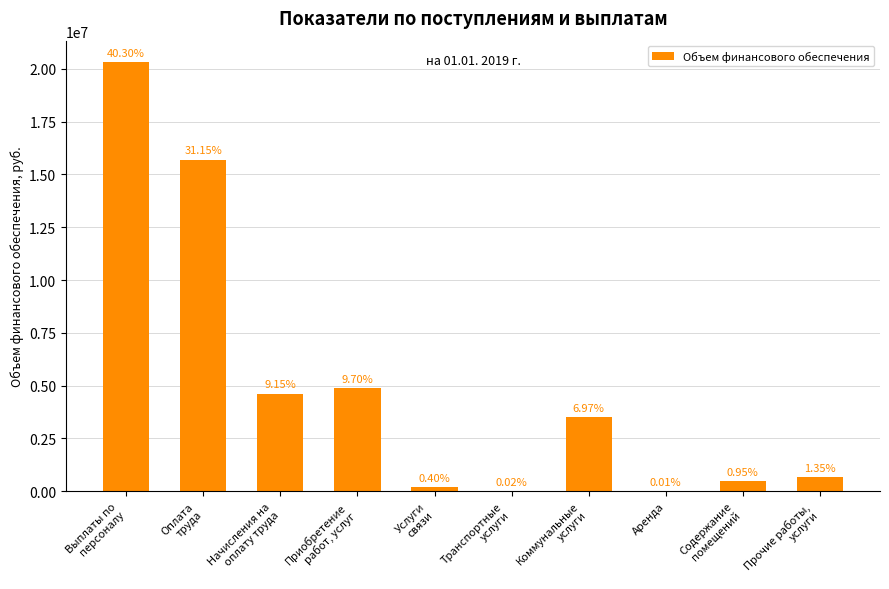

What is the approximate value at Приобретение
работ, услуг?

4888500